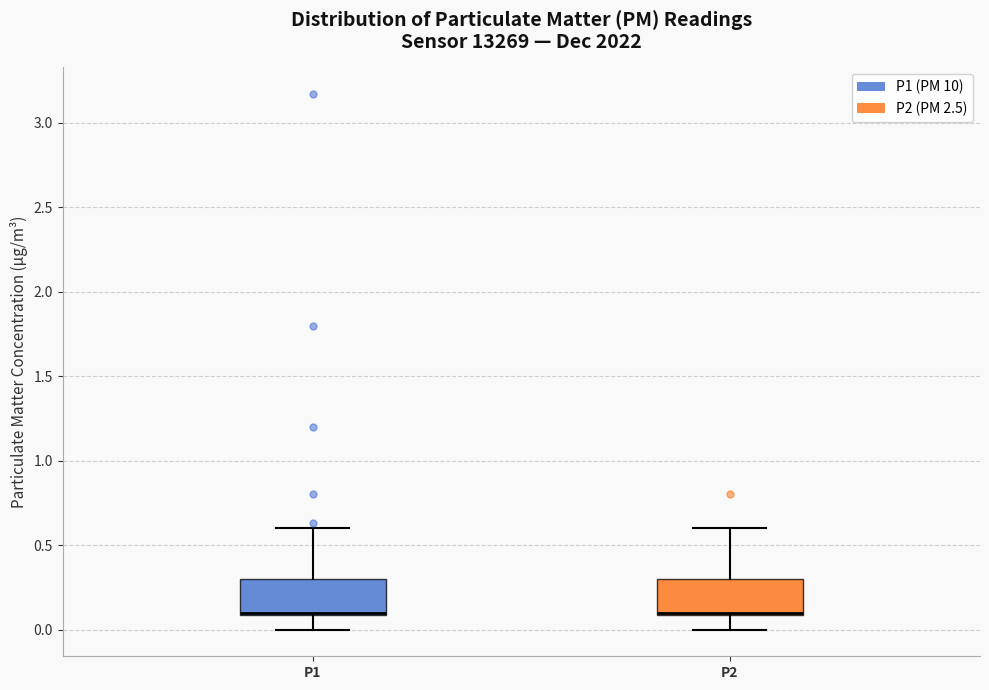

Reading left to right, transcribe this box plot: for each box, give where its median line is, the range the box spans, and where its two whiskers end, as read against the y-axis. The values are not printed on the chart, so give them approximately, as read against the axis.

P1: median 0.1 (drawn on the box's lower edge), box 0.1 to 0.3, whiskers 0.0 to 0.6
P2: median 0.1 (drawn on the box's lower edge), box 0.1 to 0.3, whiskers 0.0 to 0.6